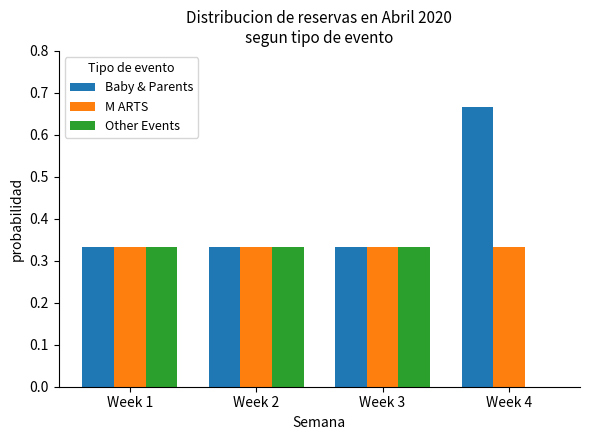

The Baby & Parents series shows 0.9 at Week 4. True or false?

False